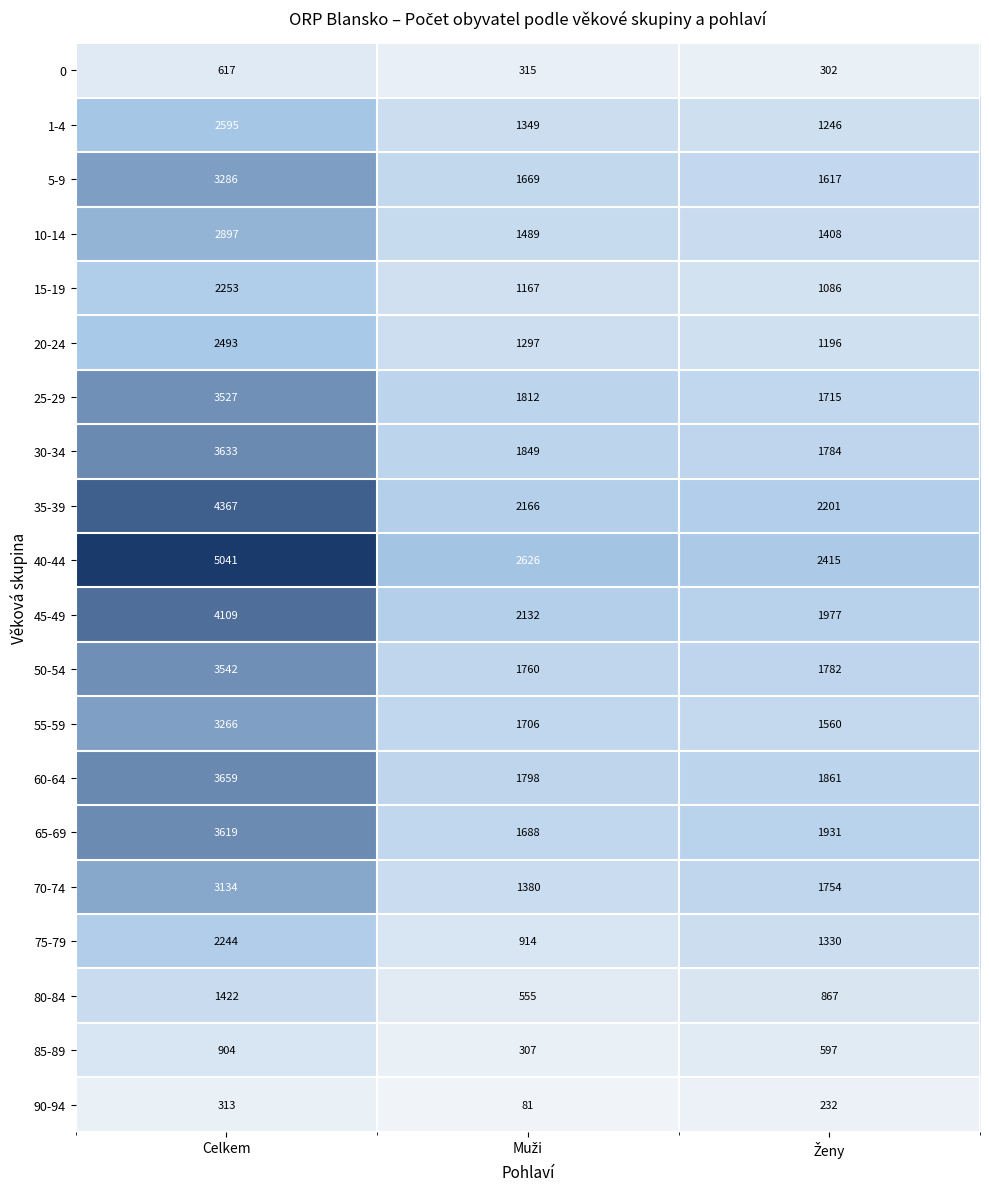

What is the smallest value displayed?

81